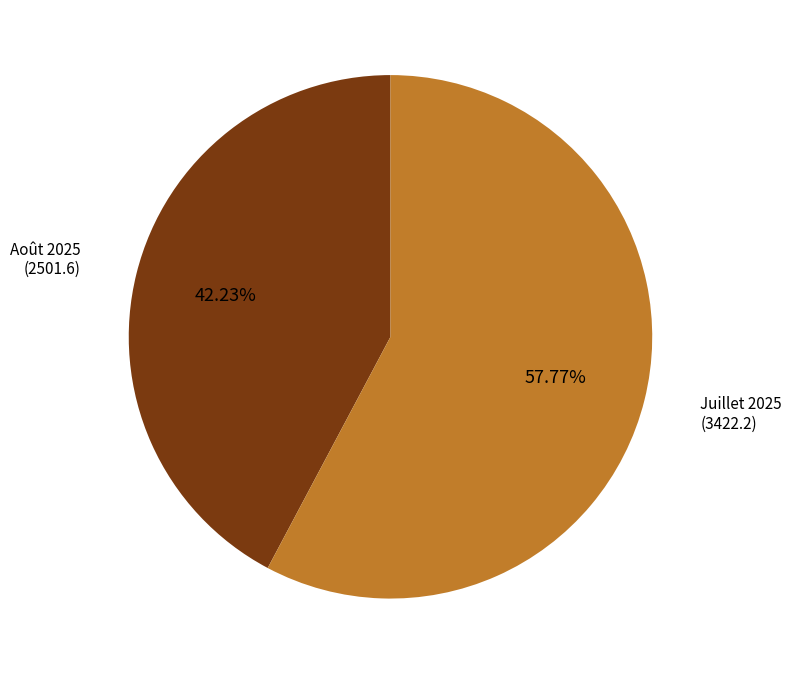

Is there any slice that represents more than half of the pie?

Yes